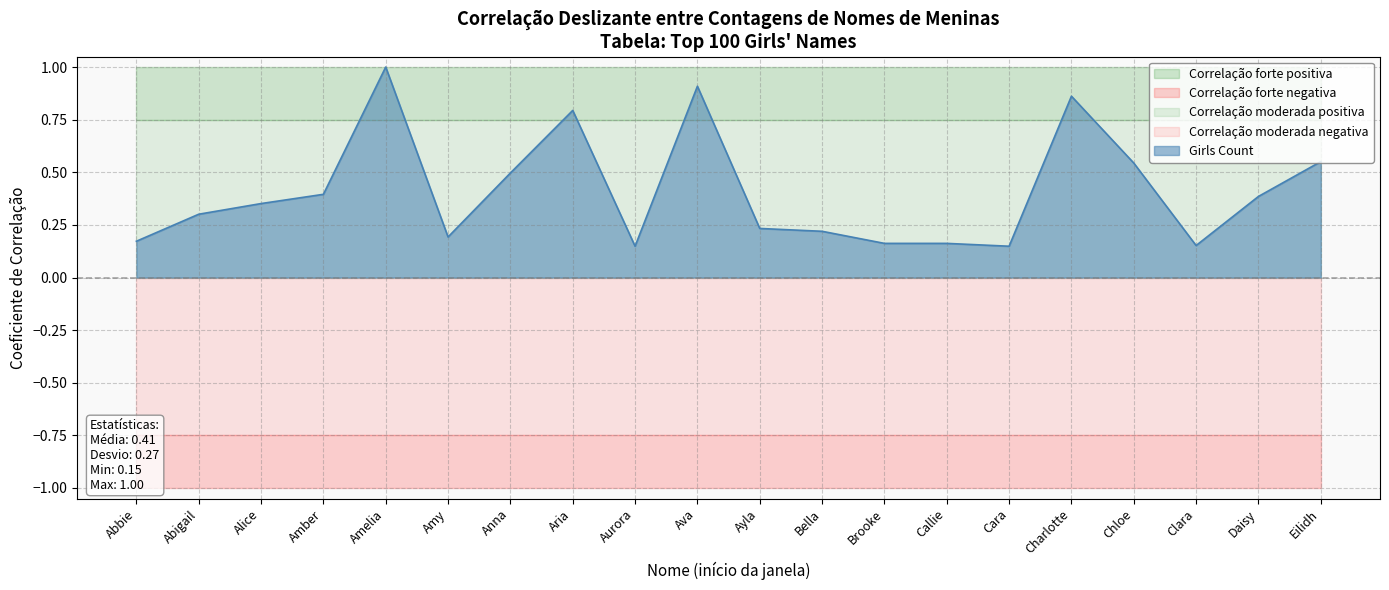

What is the value of the 19th point from the left?

0.4